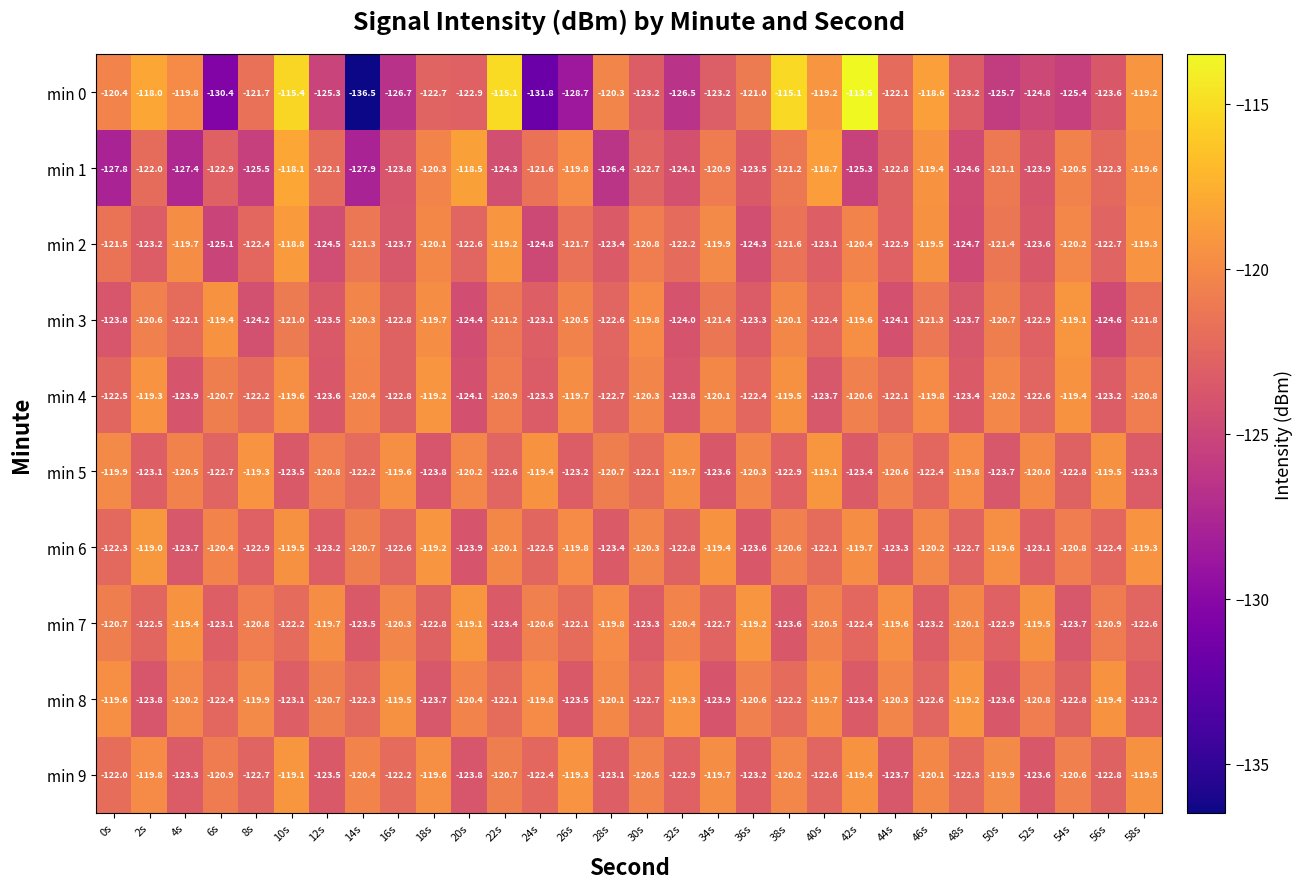

Count the number of data series in this chart.

10